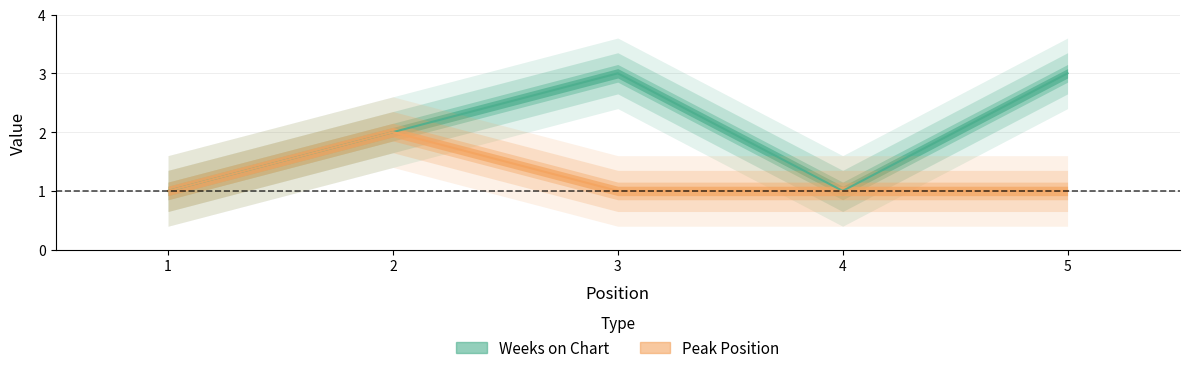

Is the value of Weeks on Chart at 3 greater than the value of Peak Position at 3?

Yes